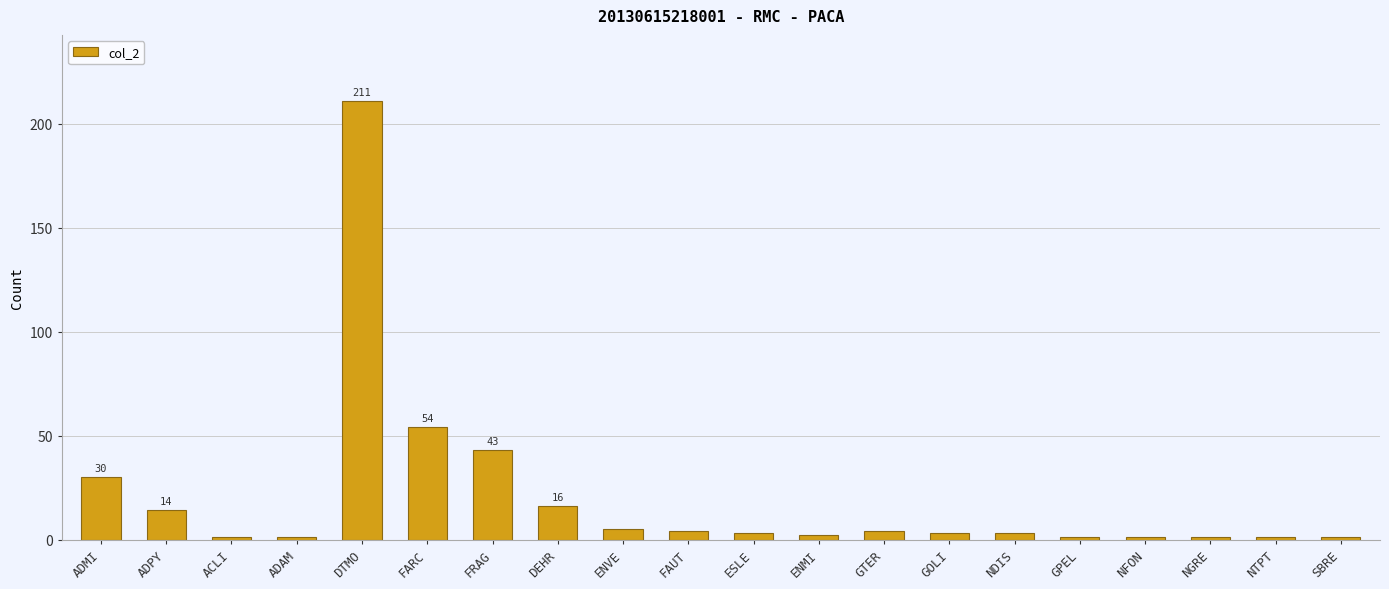

What is the value of the 17th bar from the left?

1